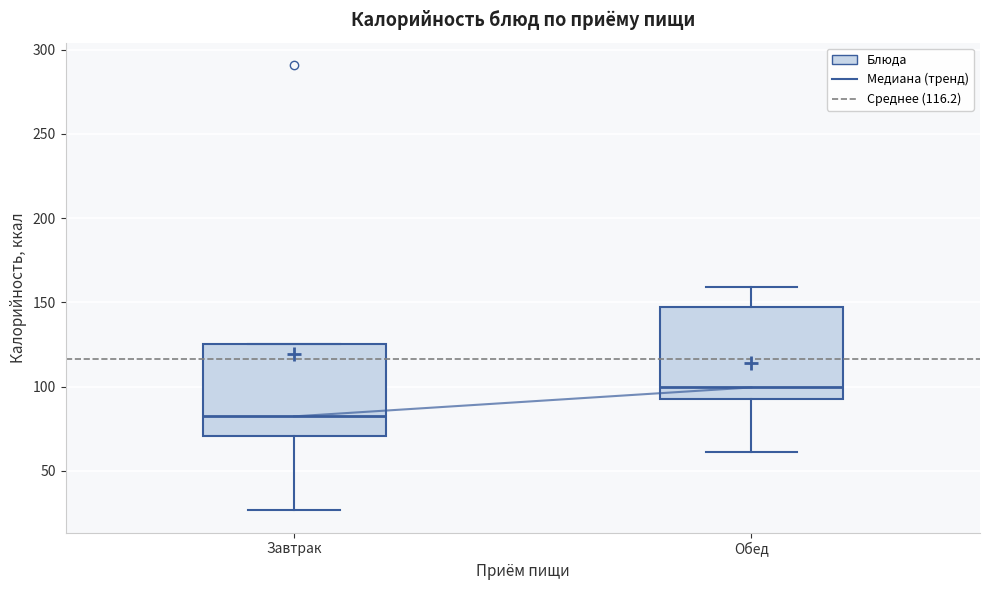

Where is the upper edge of the box for Завтрак on the y-axis? The values are not printed on the chart, so give them approximately, as read against the axis.

125